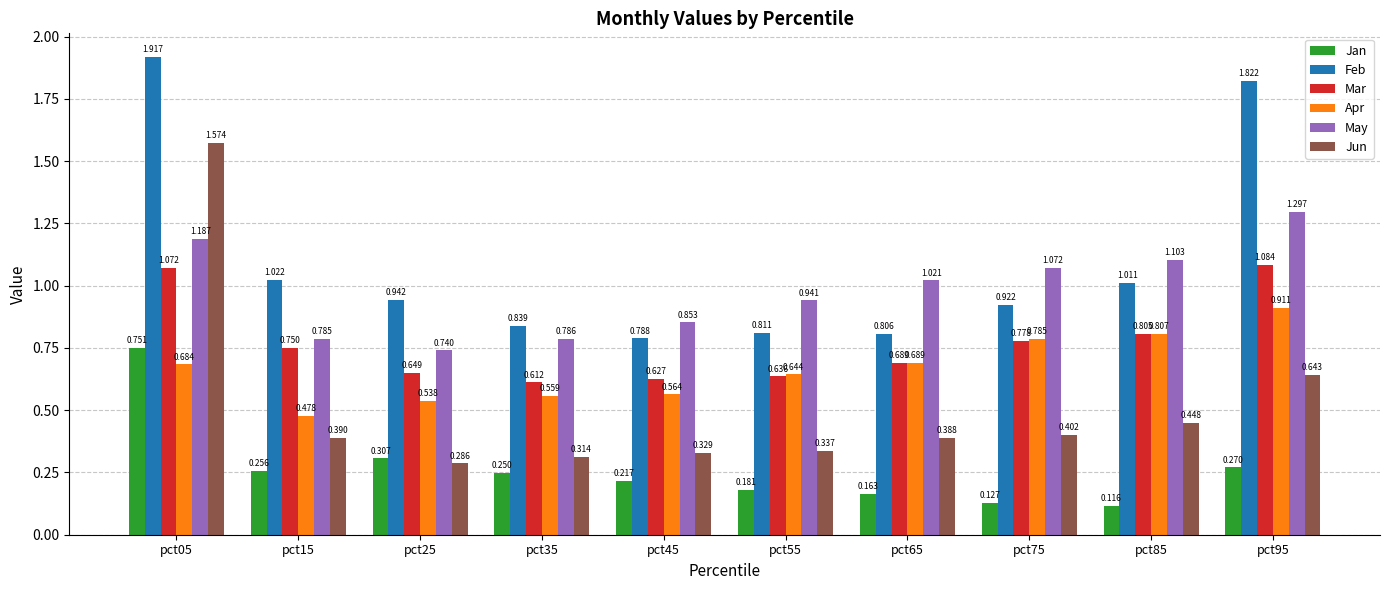

At which category does the chart reach its minimum across all series?

pct85